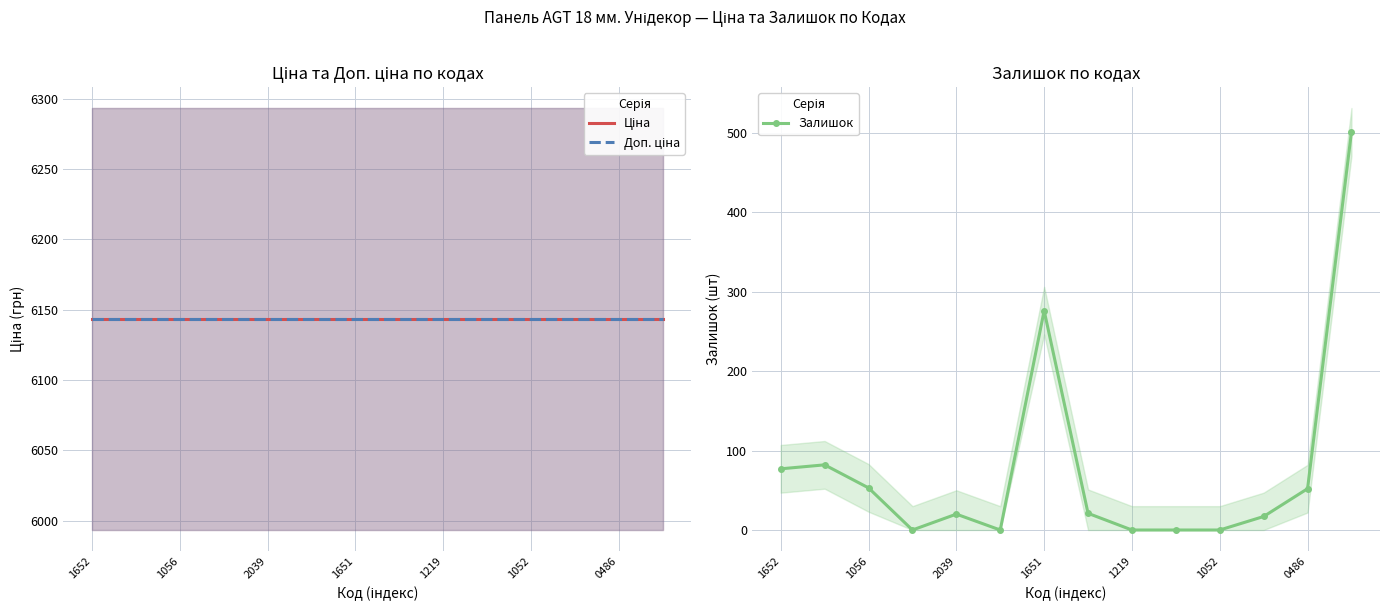

What are all the series names shown in the legend?

Ціна, Доп. ціна, Залишок